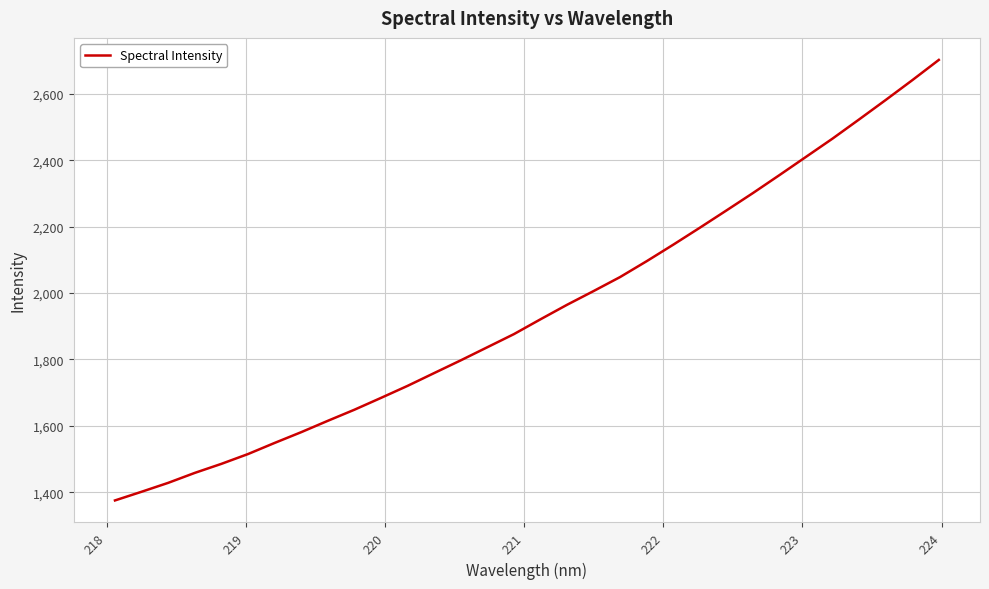

What is the difference between the maximum and minimum values?

1327.4